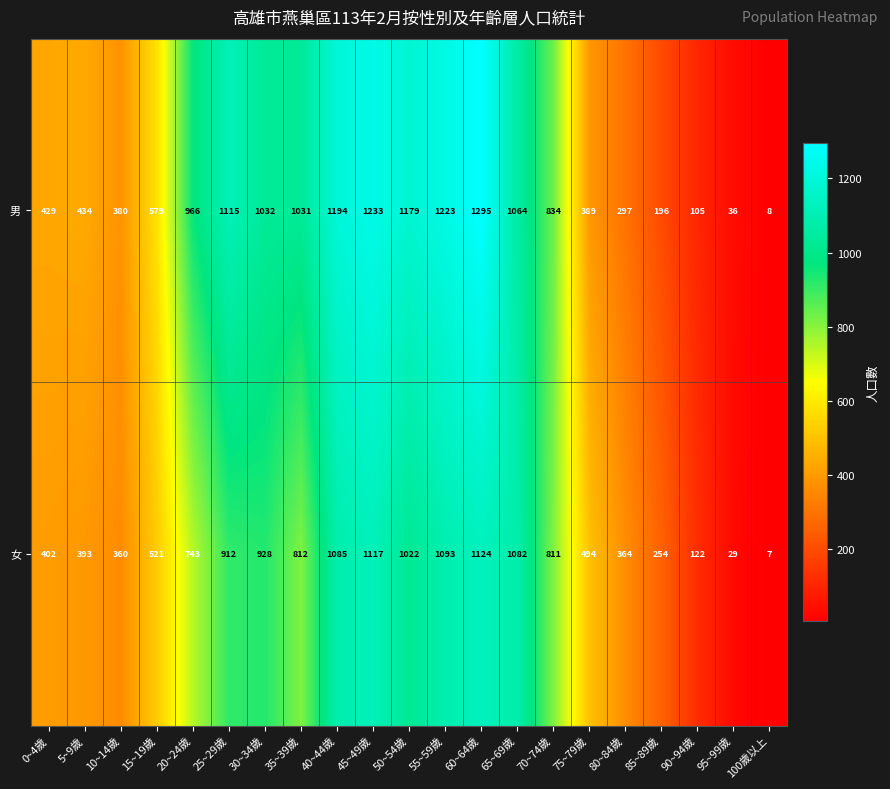

What is the spread (max minus min) of values at 40~44歲?

109